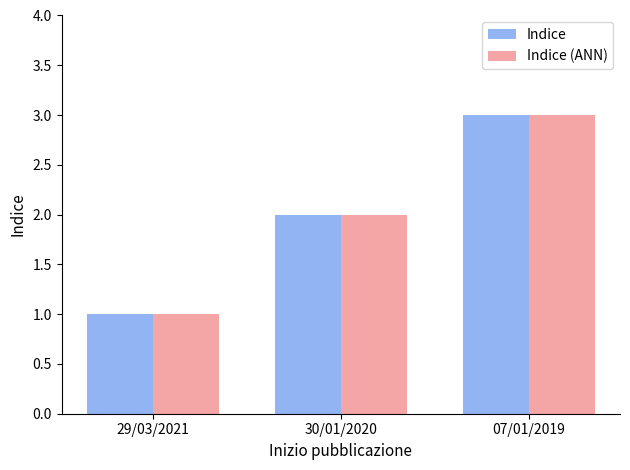

Which label corresponds to the largest value in the chart?

07/01/2019